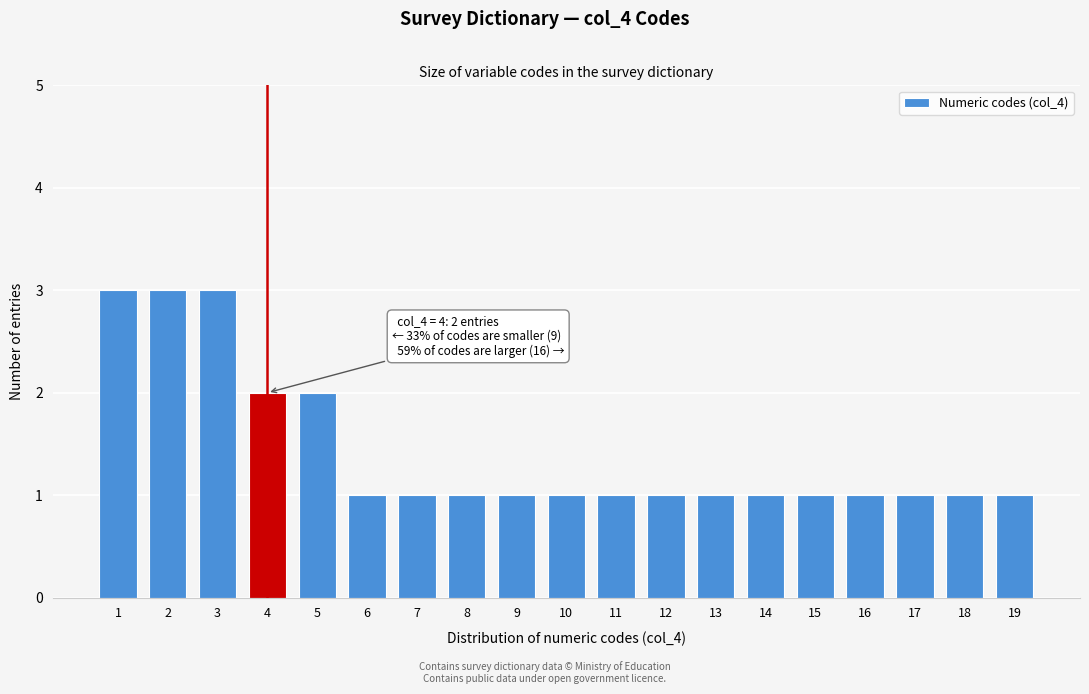

Reading right to left, list all the values displayed in this chart.

19=1	18=1	17=1	16=1	15=1	14=1	13=1	12=1	11=1	10=1	9=1	8=1	7=1	6=1	5=2	4=2	3=3	2=3	1=3